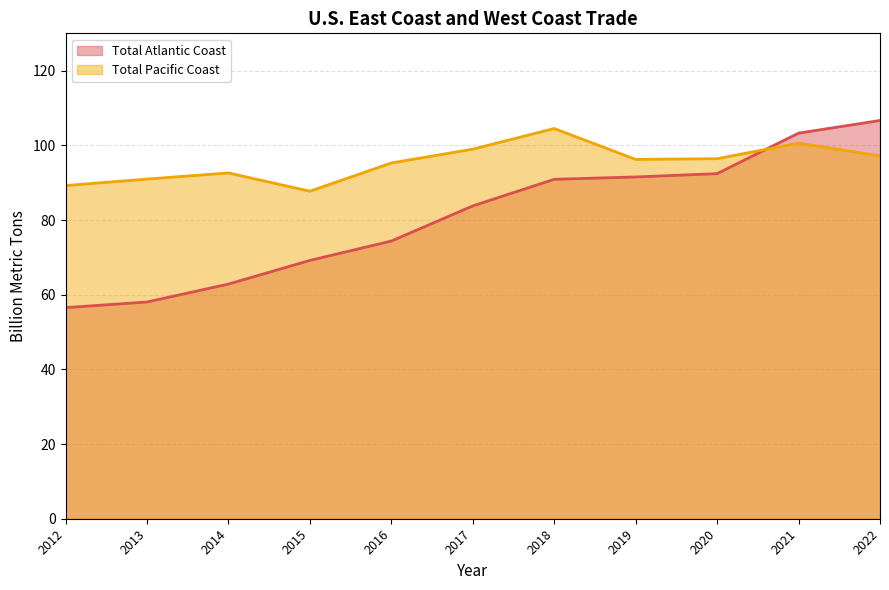

Which series has the largest total across all categories?

Total Pacific Coast